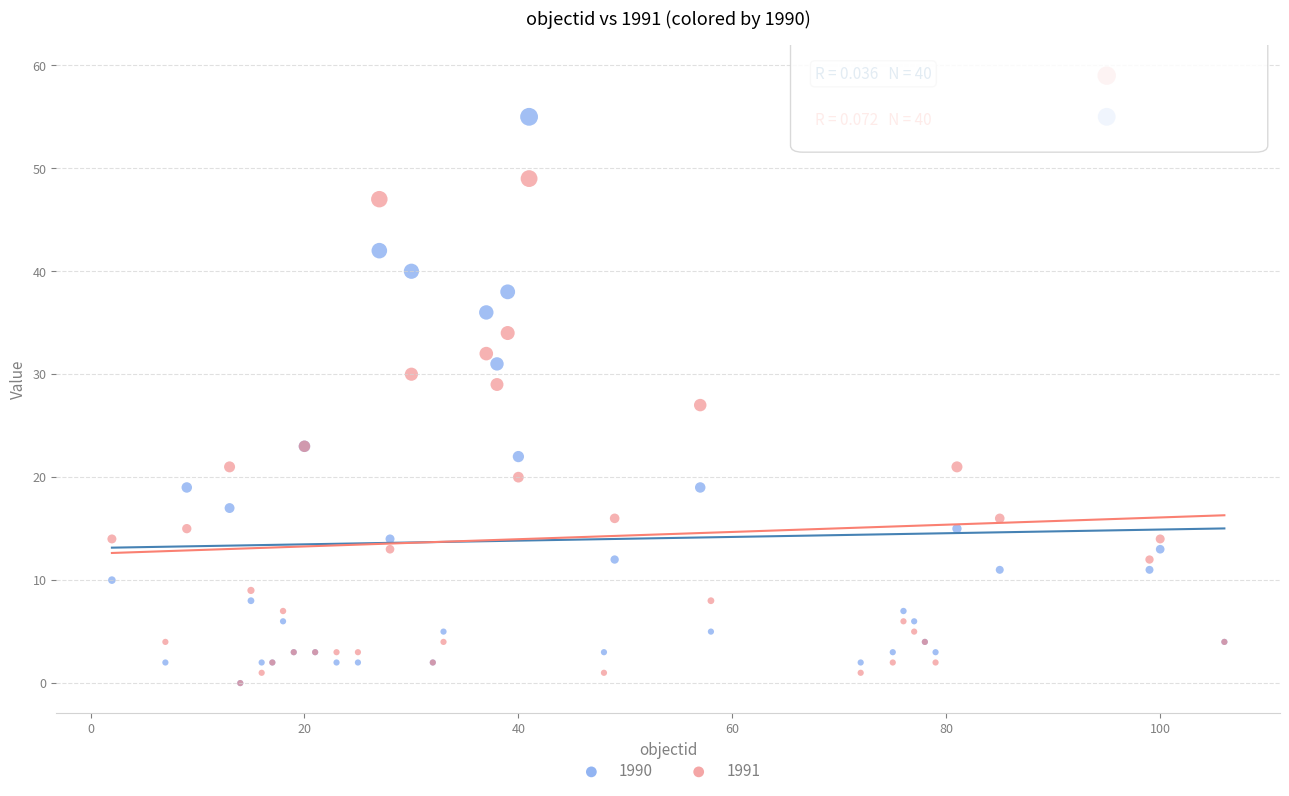

Which series contains the highest Y value?

1991